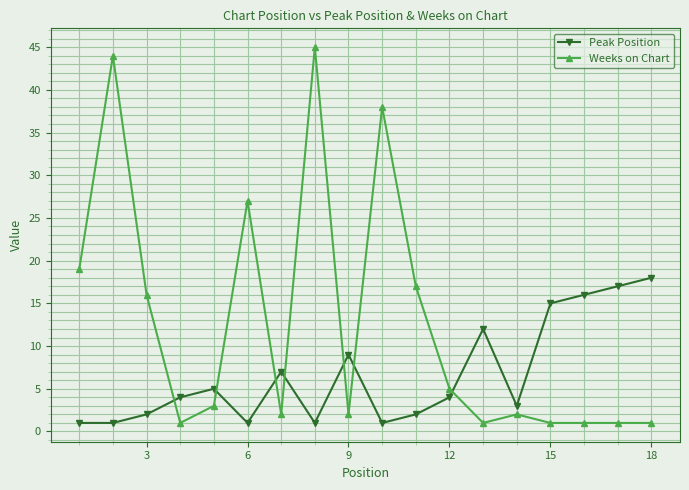

True or false: Weeks on Chart and Peak Position cross at least once.

True